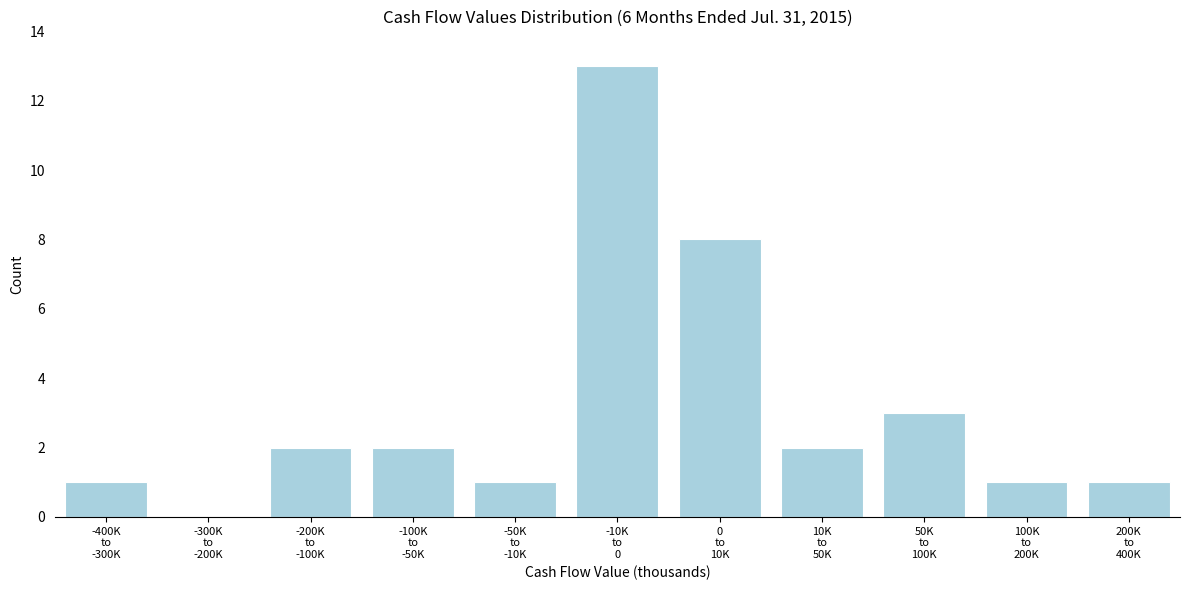

What is the maximum value shown in the chart?

13